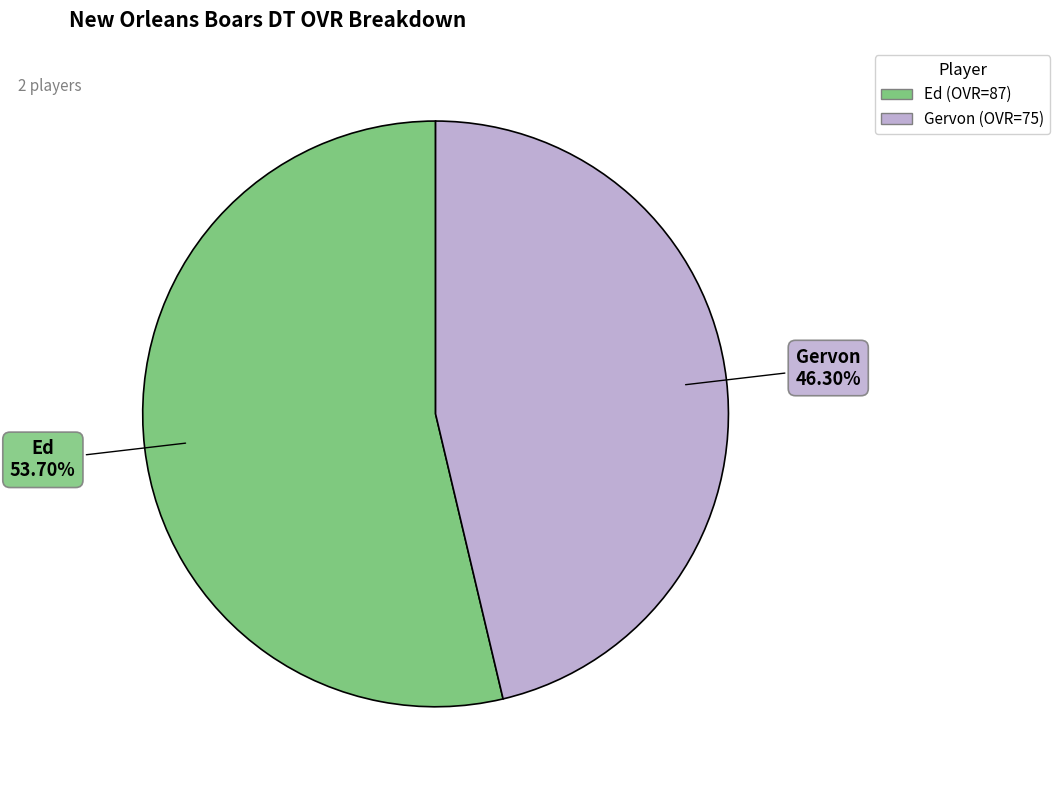

Rank the categories by value from highest to lowest.

Ed, Gervon